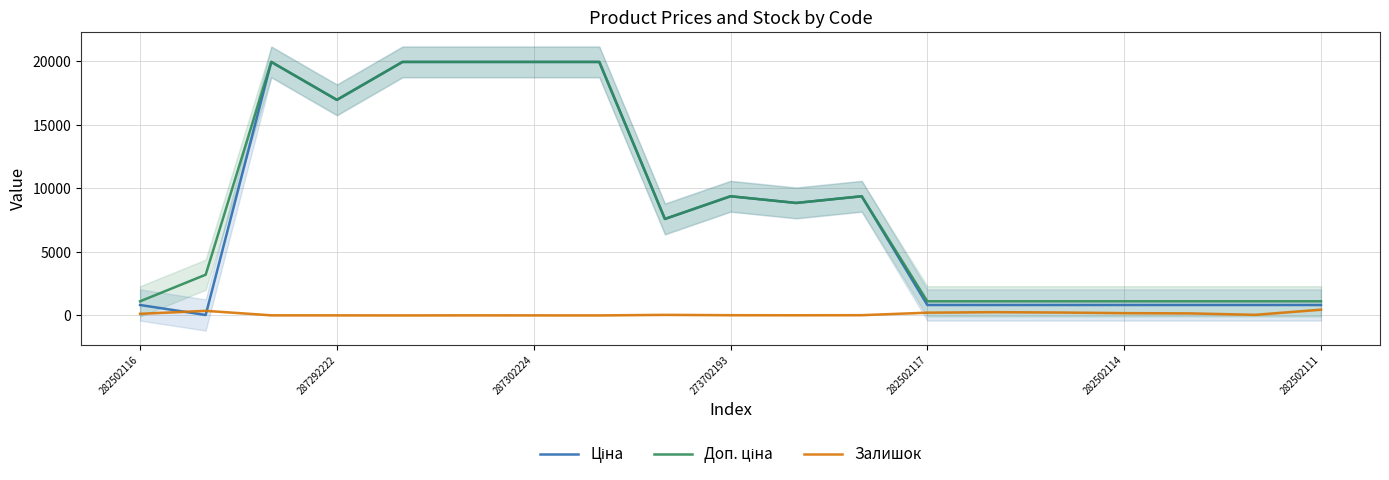

How many categories are shown in the chart?

19